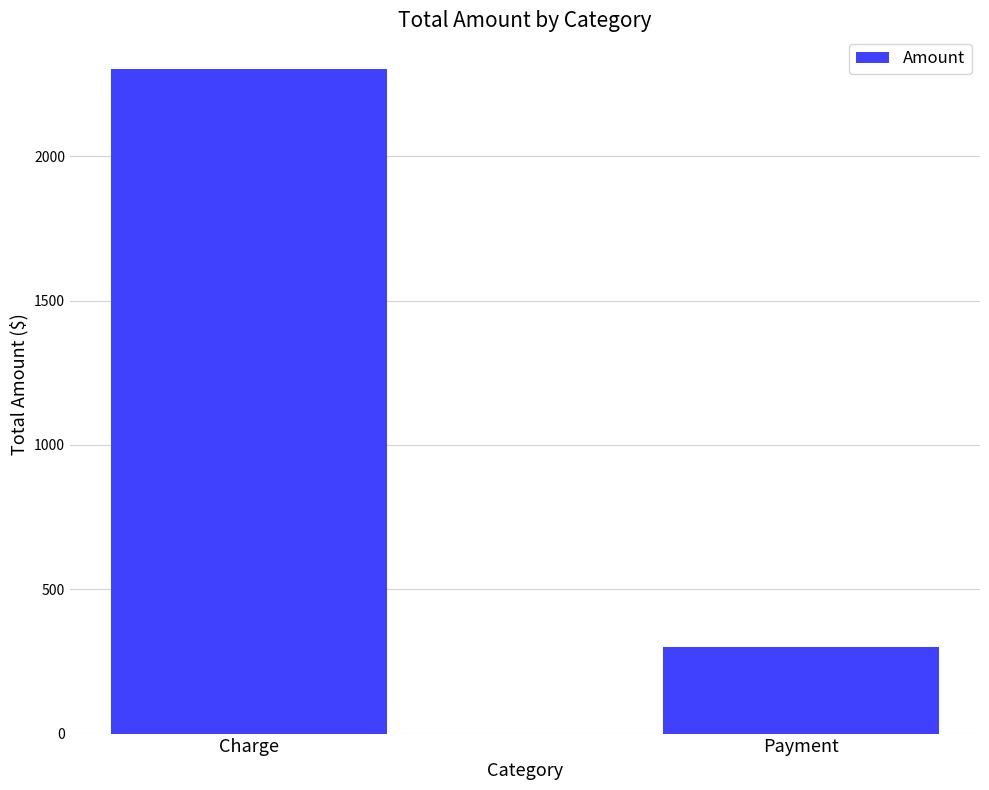

What is the change in value from Charge to Payment?

-2003.1